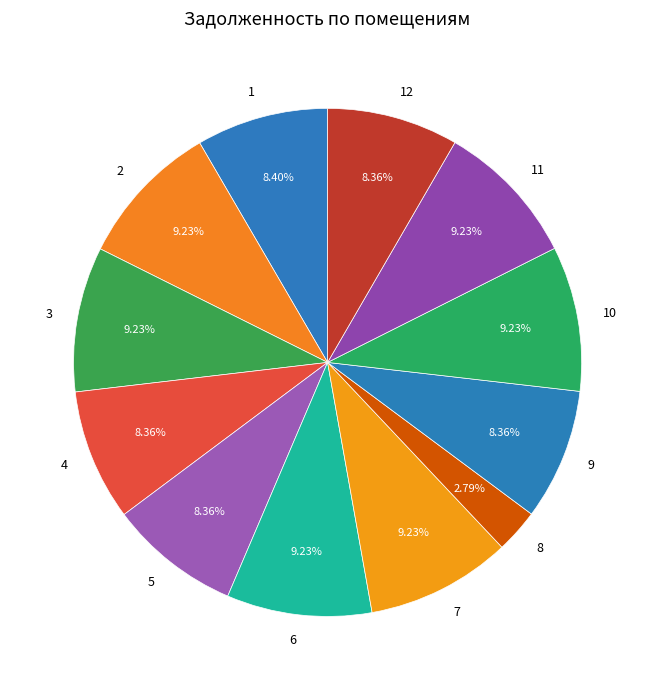

To the nearest percent, what percentage of the pie is 11?

9%